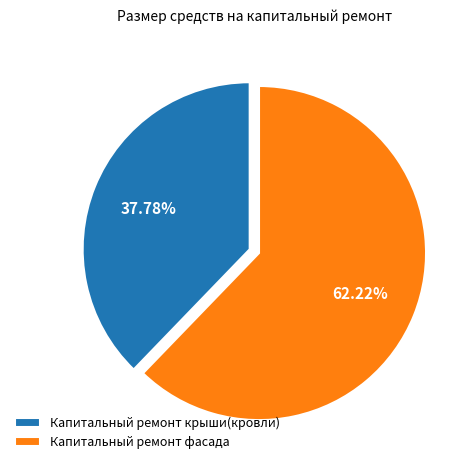

What percentage is the Капитальный ремонт крыши(кровли) slice, to the nearest percent?

38%